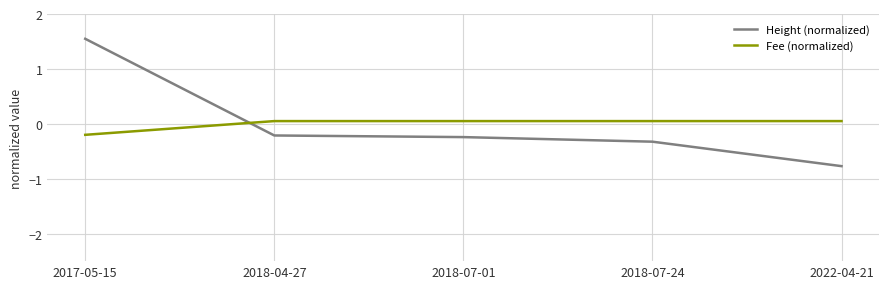

What is the spread (max minus min) of values at 2017-05-15?

1.7